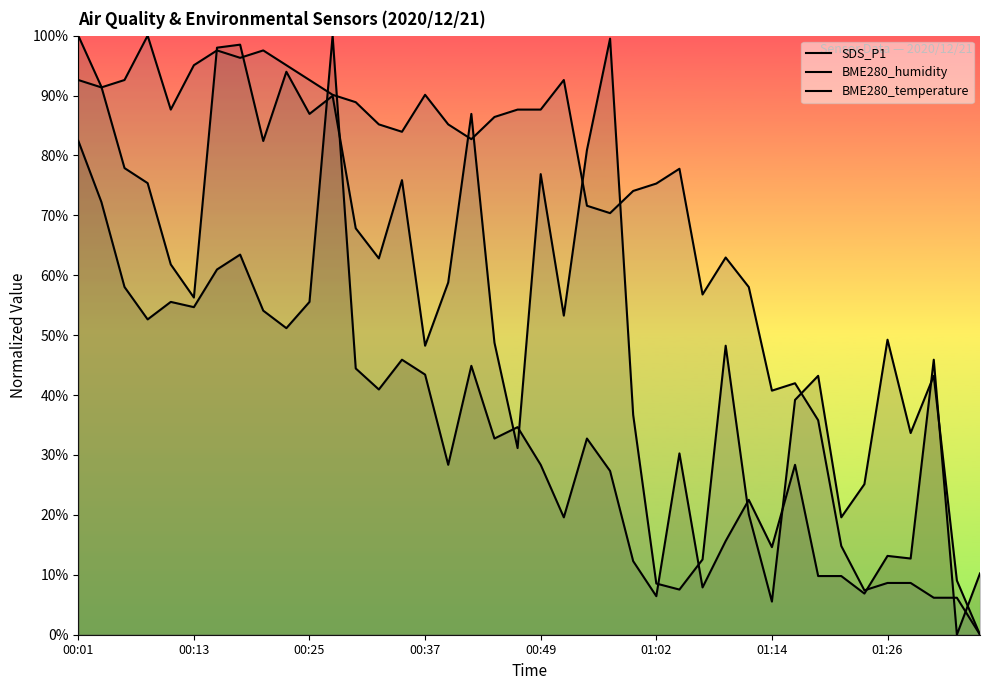

At how many categories does at least one series exceed 65?

27